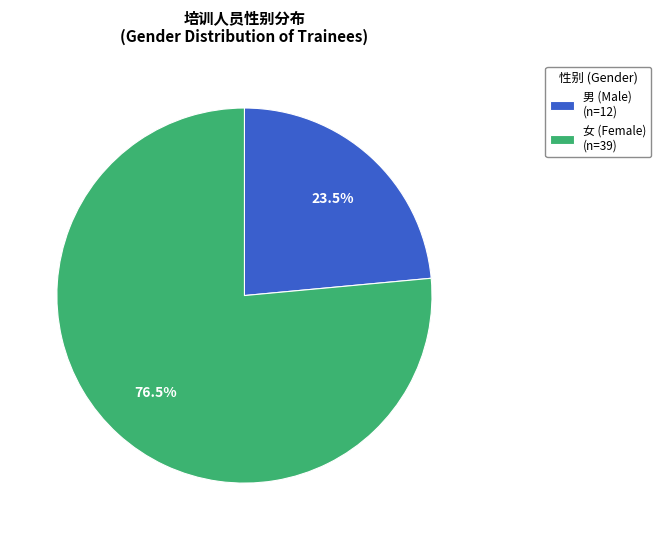

What is the largest slice in the pie chart?

女